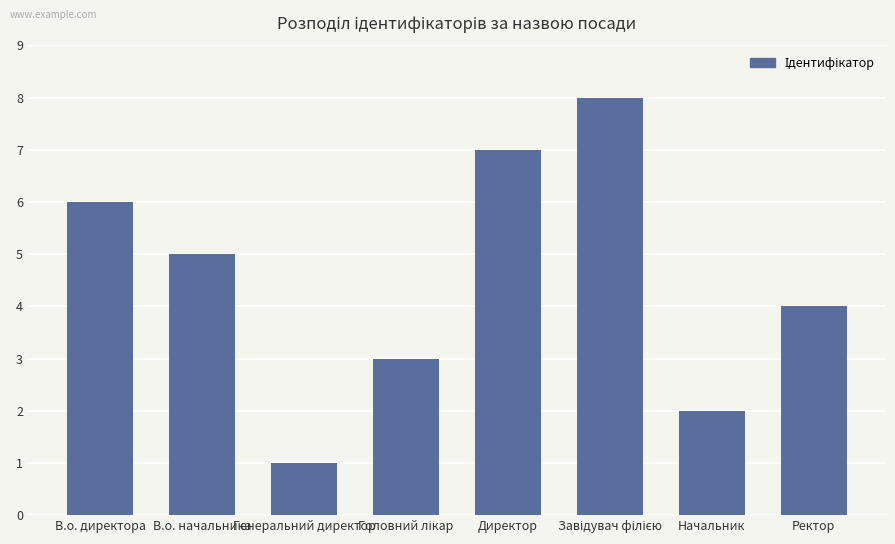

What is the approximate value at В.о. директора?

6